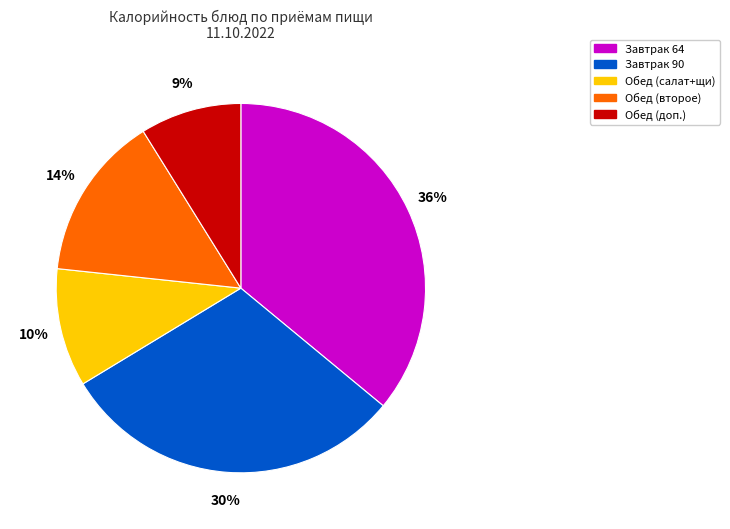

To the nearest percent, what is the difference between the largest and smallest slice percentages?

27%